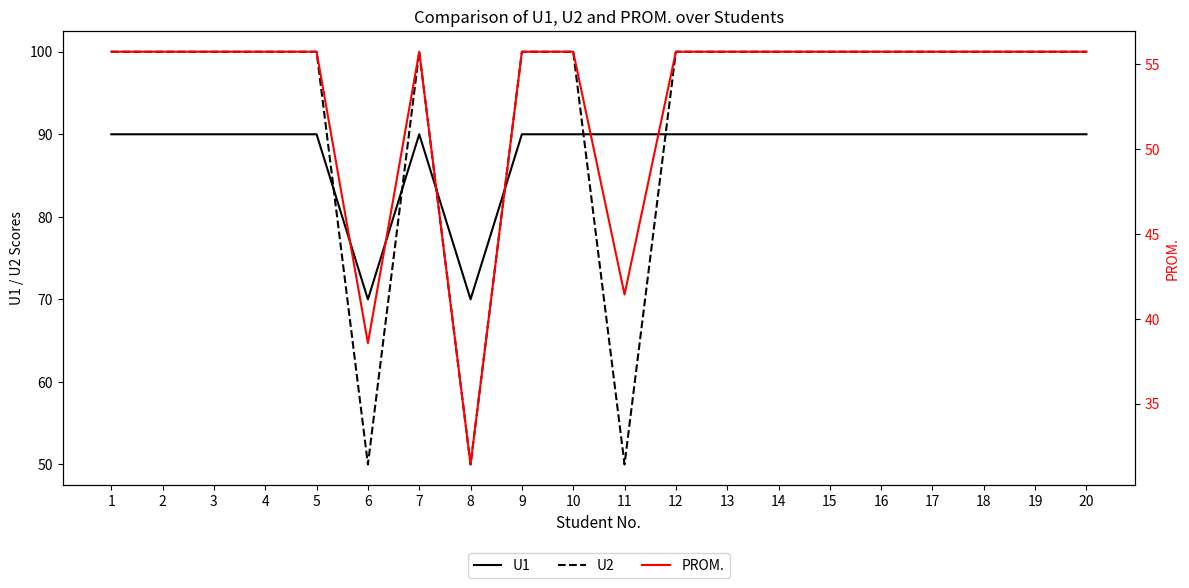

At which category is the sum across all series the highest?

1